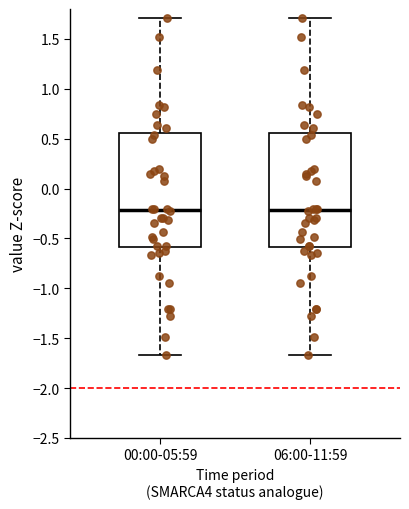

Where is the upper edge of the box for 06:00-11:59 on the y-axis? The values are not printed on the chart, so give them approximately, as read against the axis.

0.55